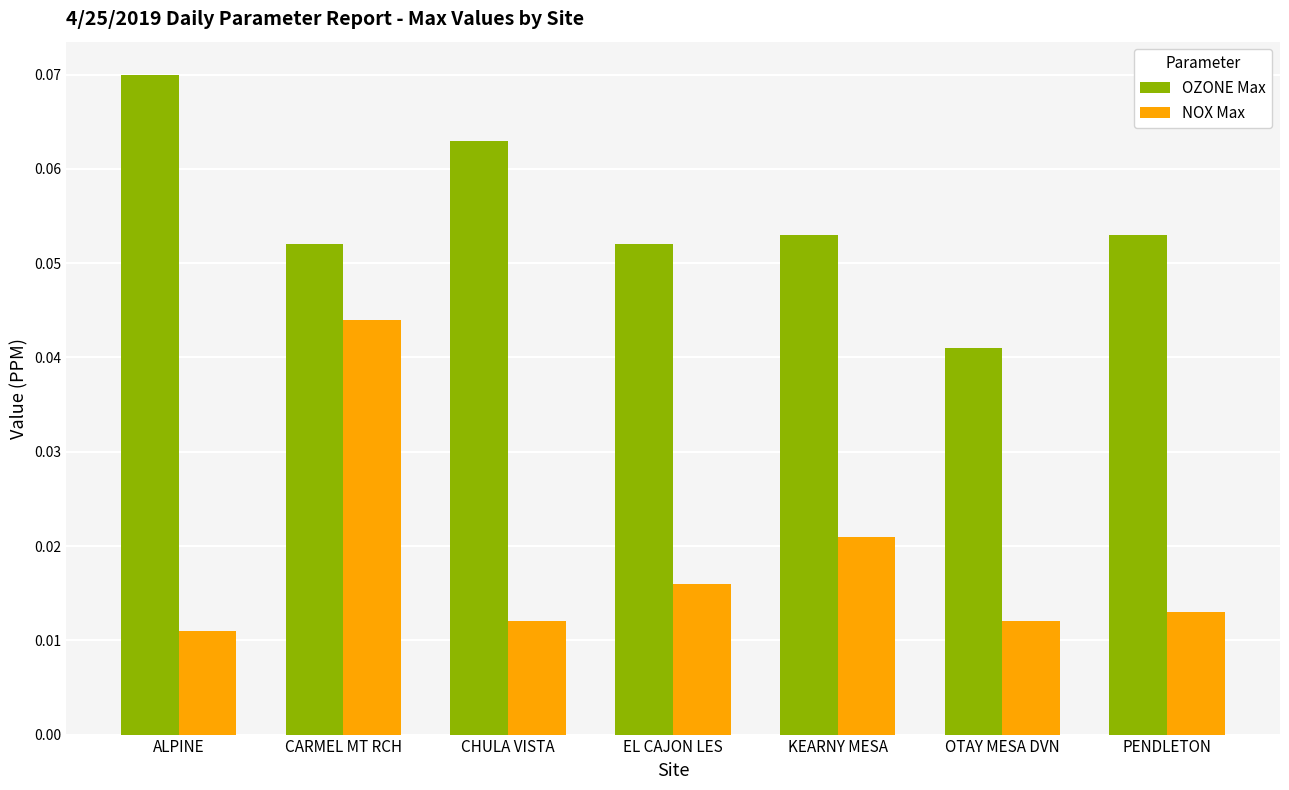

Which series has the widest spread of values?

NOX Max